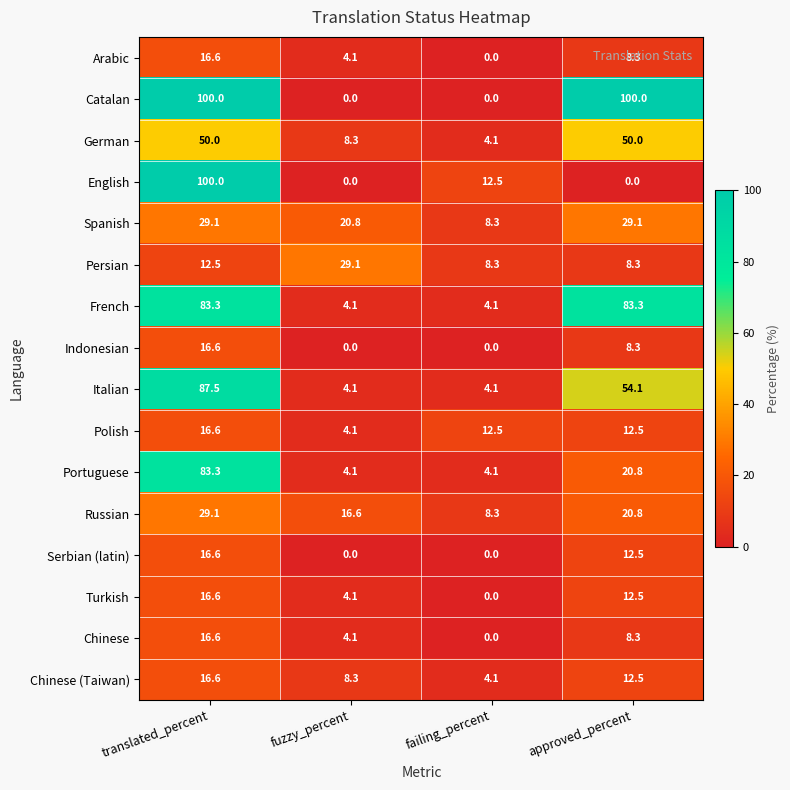

What is the difference between the highest and lowest values at approved_percent?

100.0